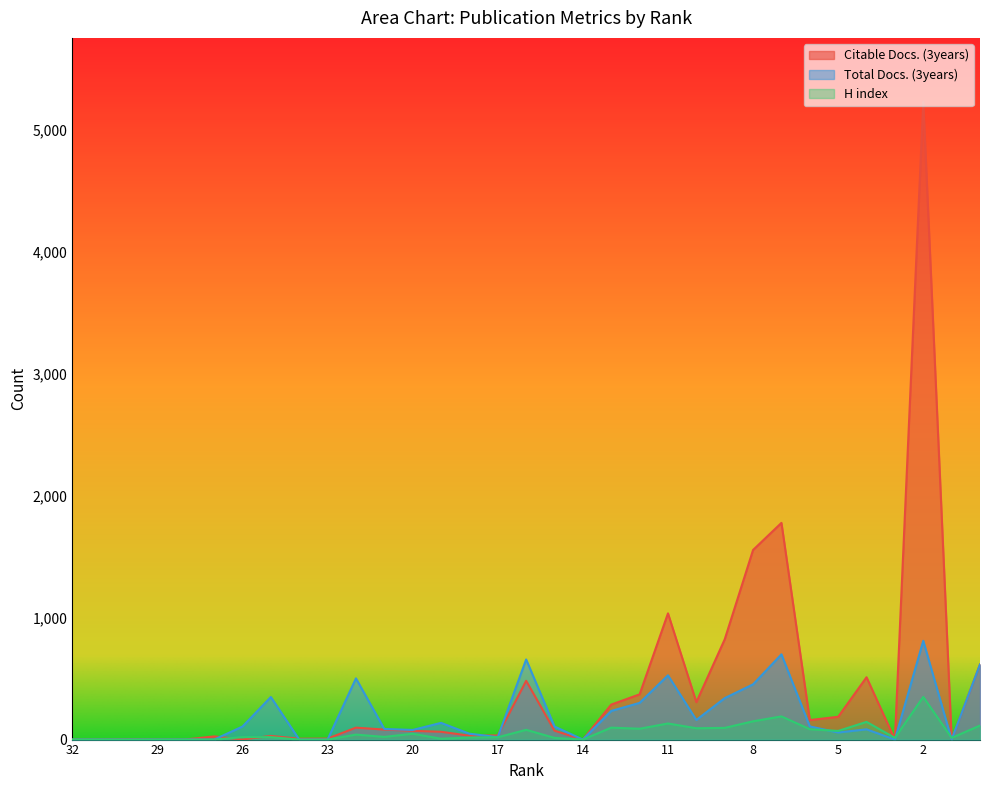

Rank the series by their average value, from highest to lowest.

Citable Docs. (3years), Total Docs. (3years), H index